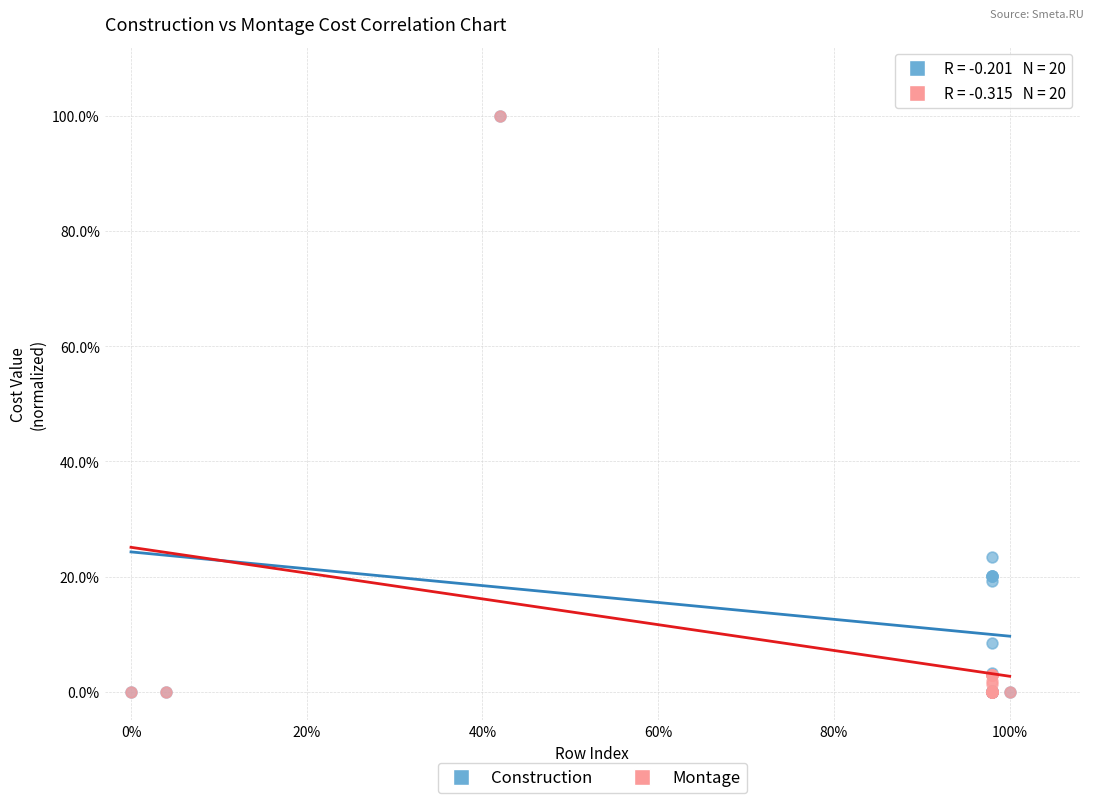

What are all the series names shown in the legend?

Construction, Montage